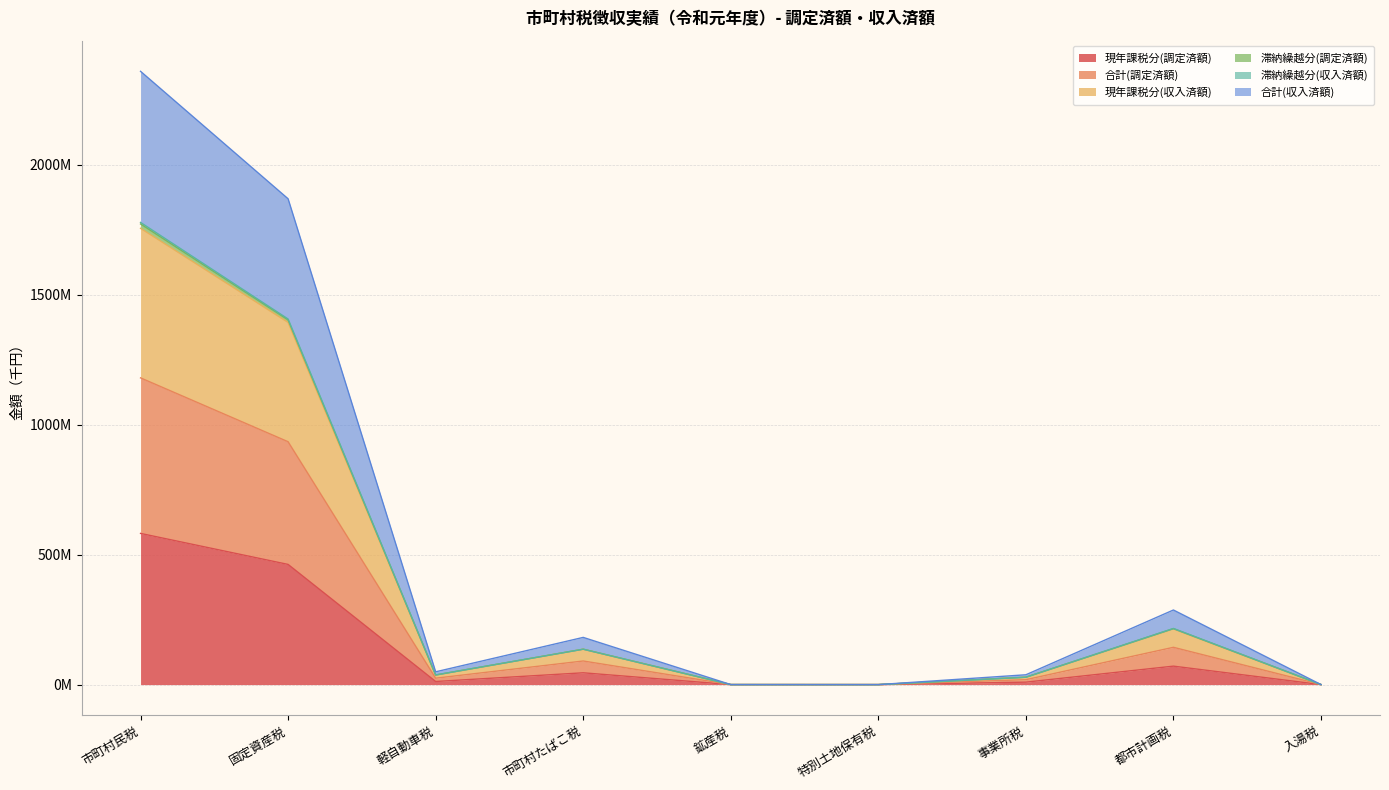

True or false: 滞納繰越分(調定済額) and 現年課税分(調定済額) intersect in this chart.

False